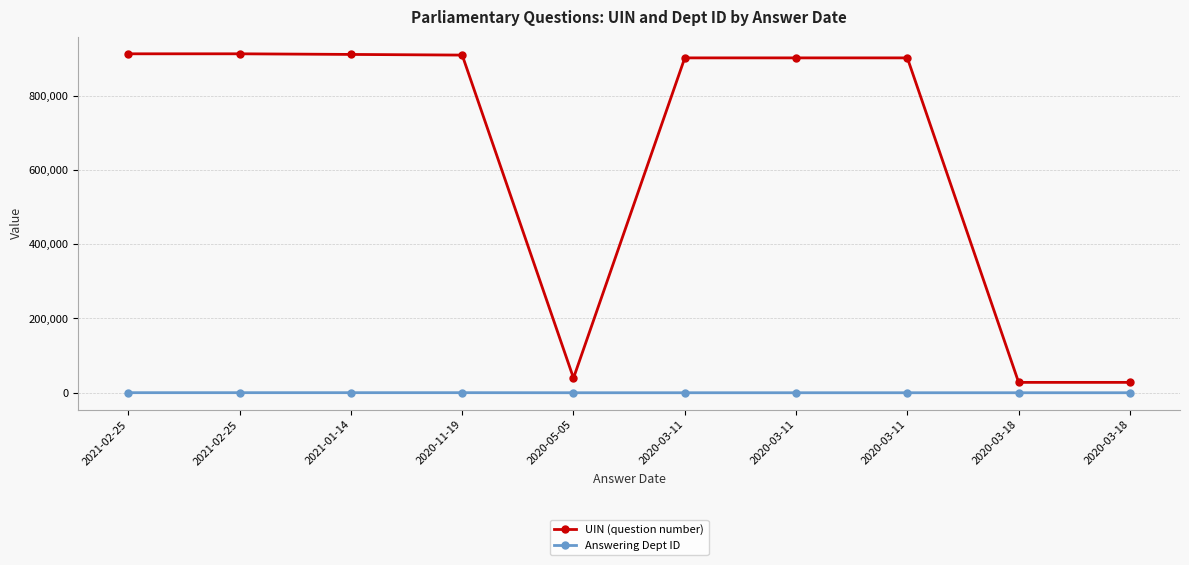

At which label is UIN (question number) closest to 470204?

2020-05-05